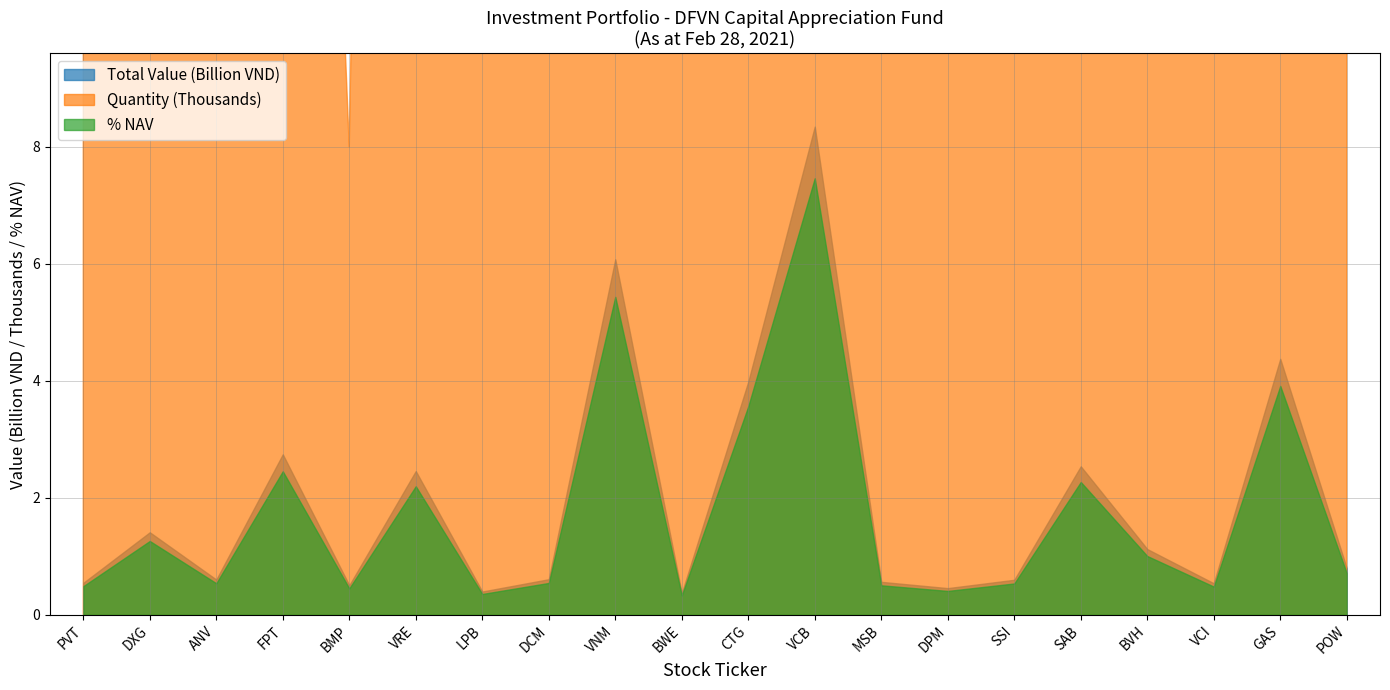

What is the difference between the values at VCB and BMP?

7843000000